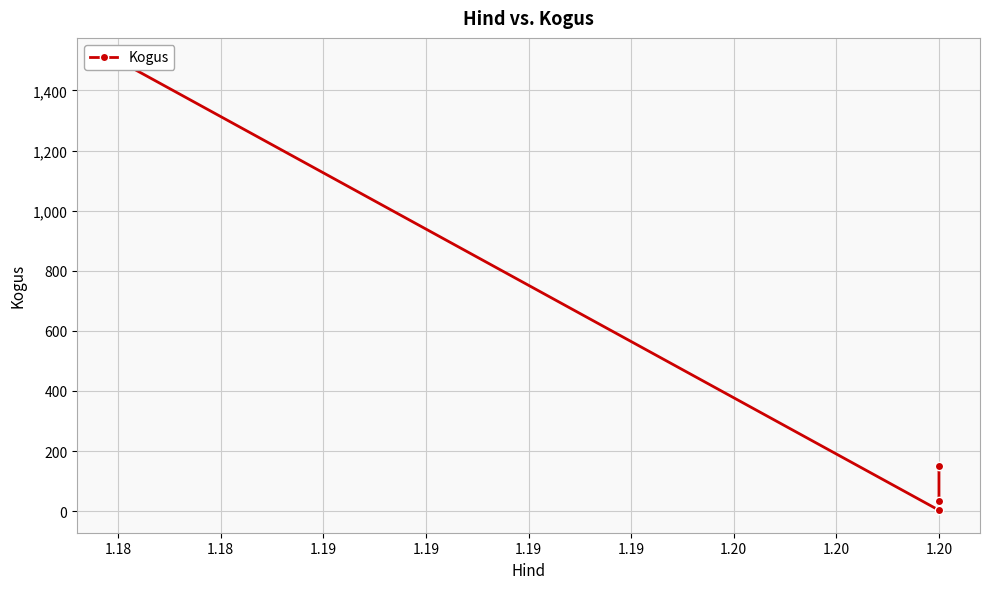

What is the difference between the maximum and minimum values?

1497